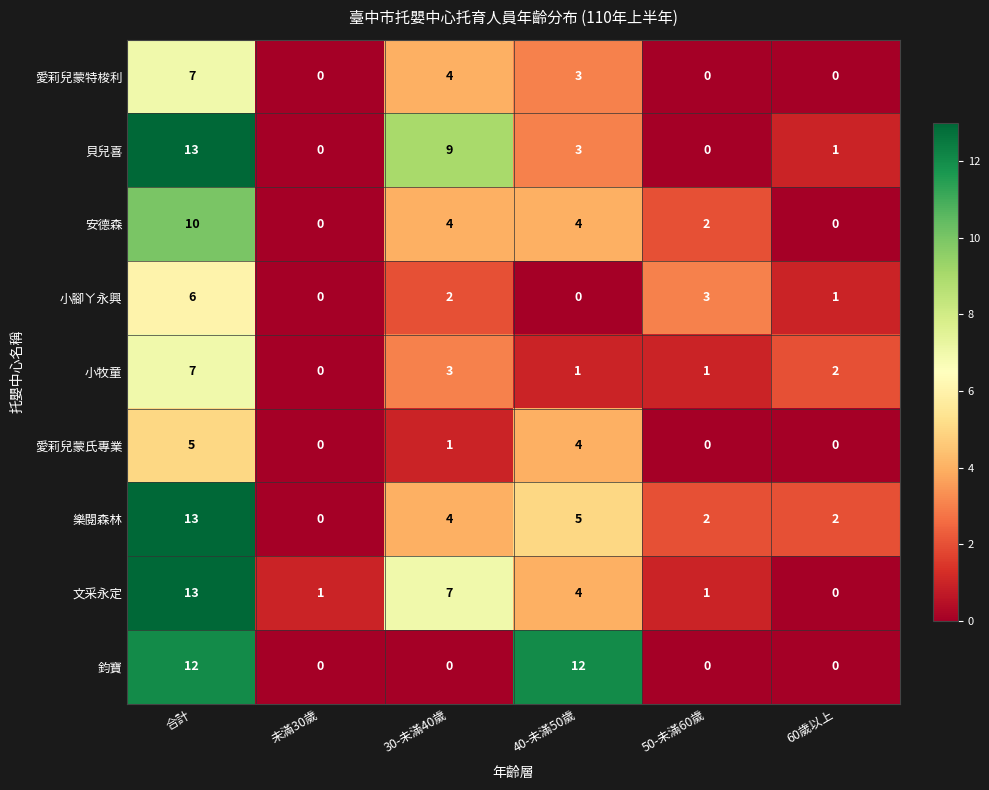

What is the spread (max minus min) of values at 30-未滿40歲?

9